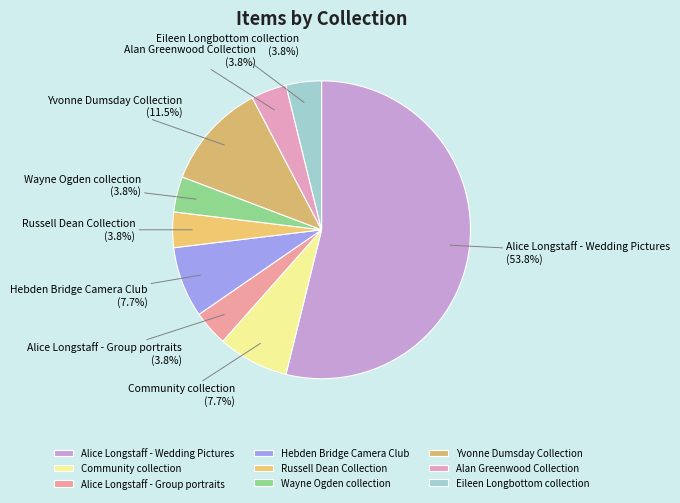

Do Alice Longstaff - Group portraits and Wayne Ogden collection together represent more than half of the pie?

No